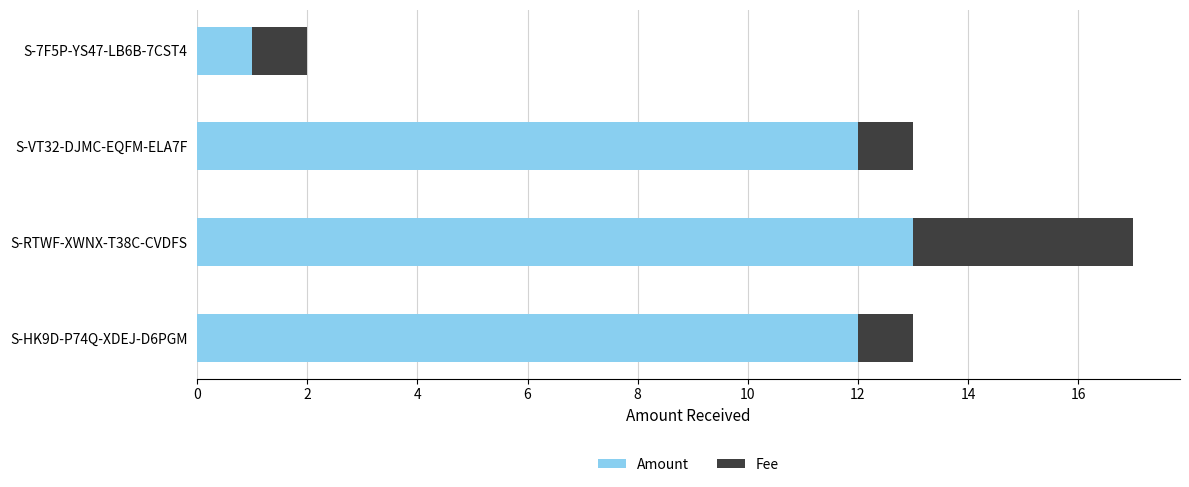

At which category is the sum across all series the highest?

S-RTWF-XWNX-T38C-CVDFS